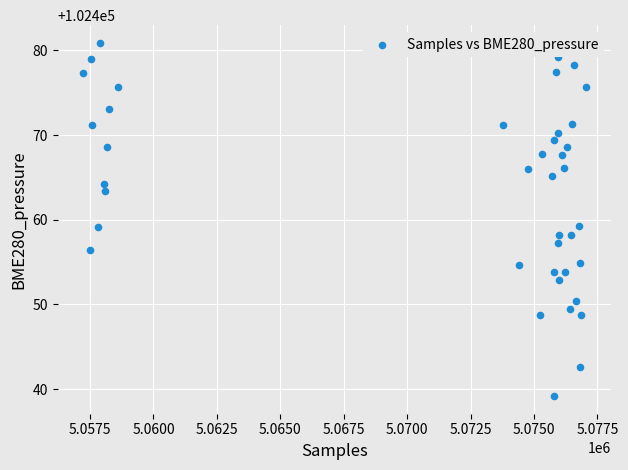

What is the range of Y values (max minus min)?

41.7